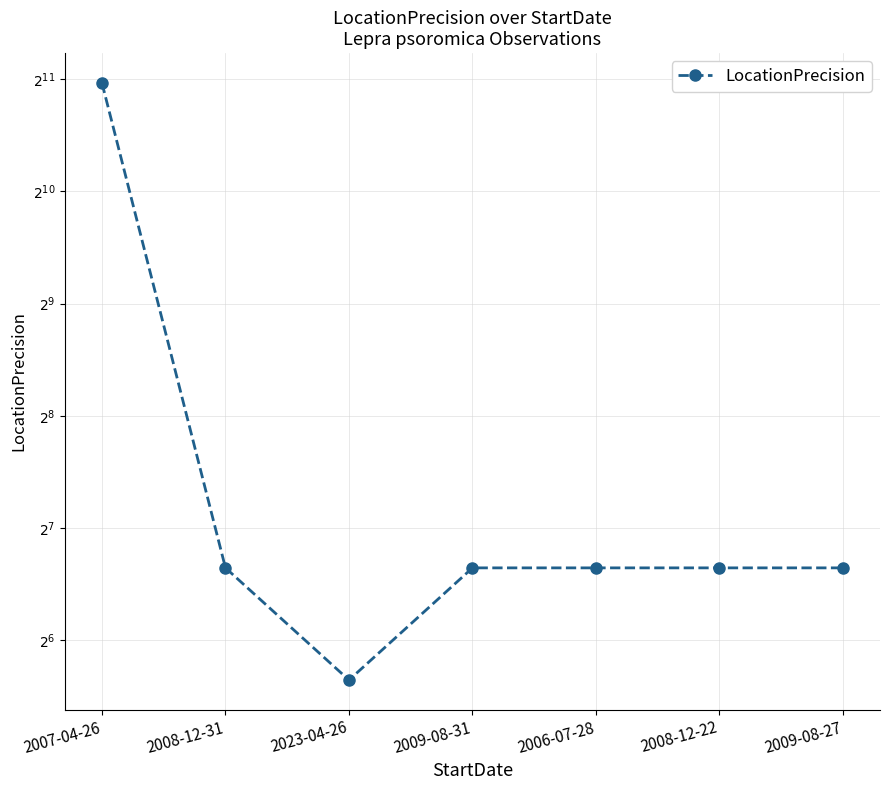

What is the difference between the values at 2007-04-26 and 2006-07-28?

1900